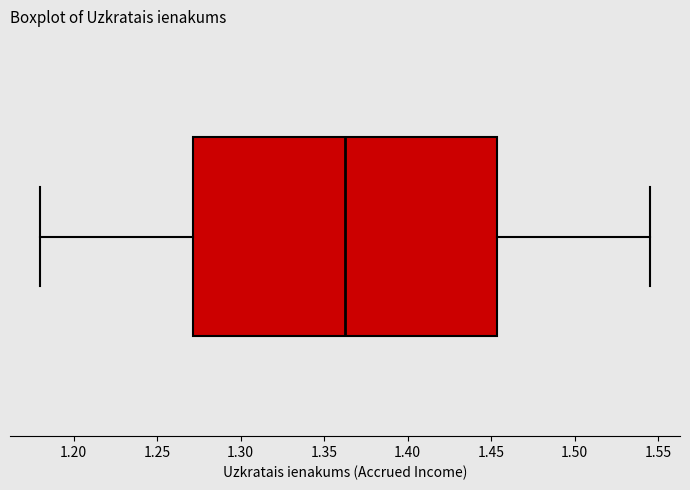

Read this box plot against the x-axis: the position of the median line, the range covered by the box, and the ends of both whiskers. The values are not printed on the chart, so give them approximately, as read against the axis.

median 1.360, box 1.270 to 1.455, whiskers 1.180 to 1.545